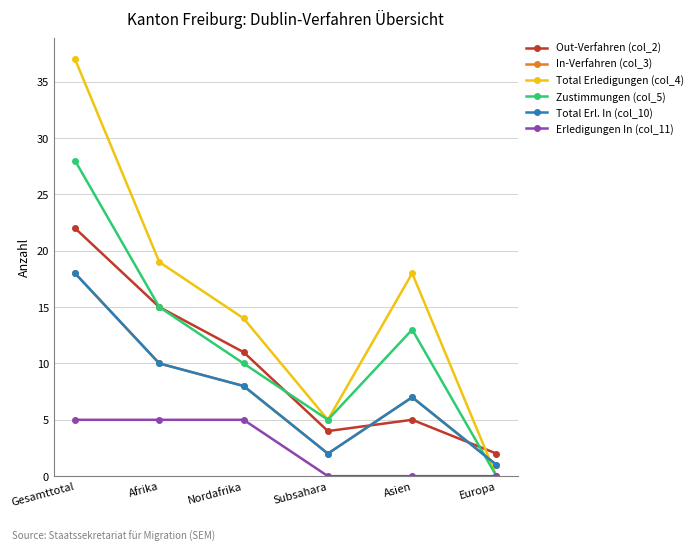

Does the chart have visible grid lines?

Yes